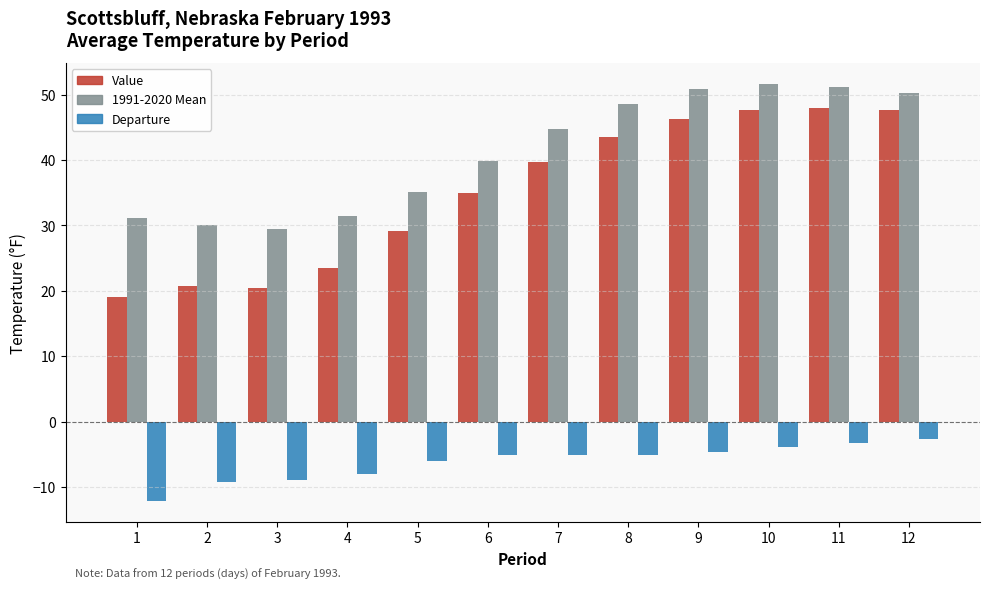

What is the average value of the Value series?

35.1